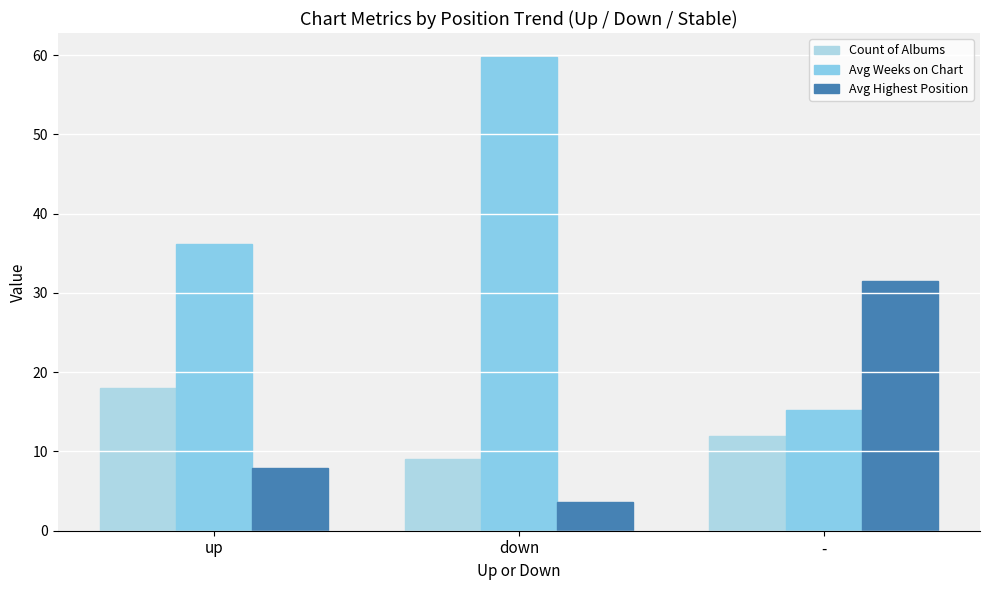

Between up and -, which series saw the biggest shift?

Avg Highest Position